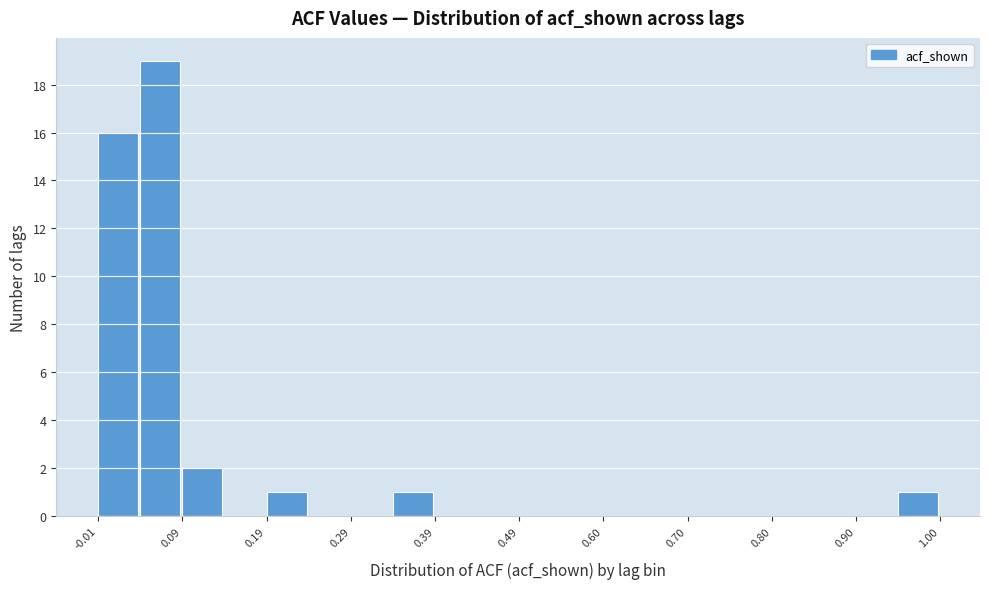

Around what value on the x-axis is the tallest bar? Give the approximate position of its centre, as read against the axis.

0.06